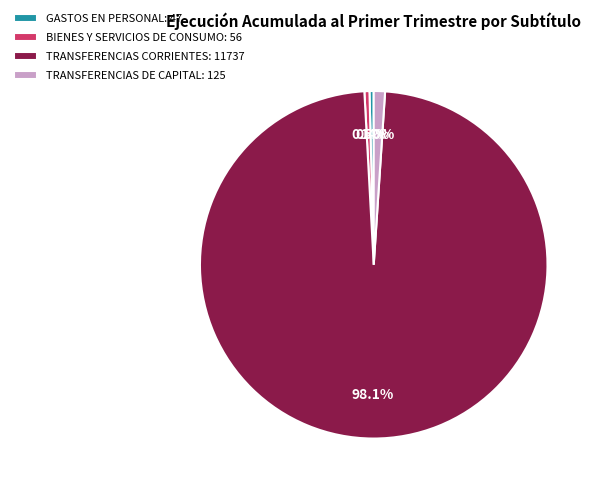

Which category has the biggest portion of the pie?

TRANSFERENCIAS CORRIENTES